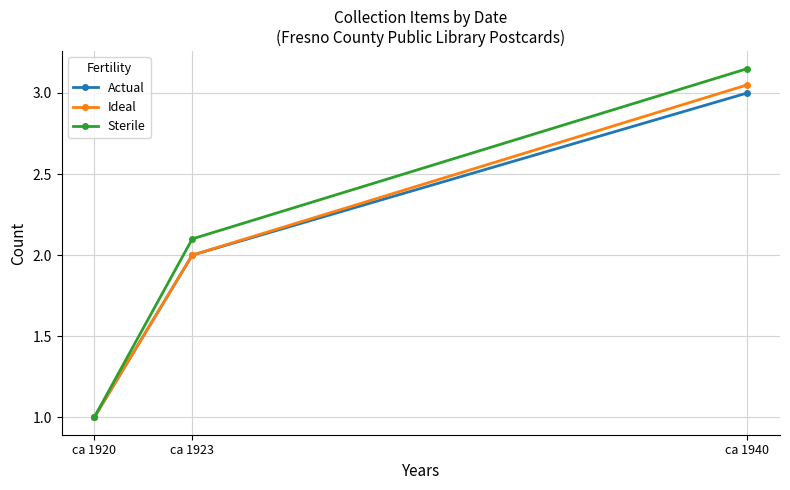

Which series has the widest spread of values?

Sterile